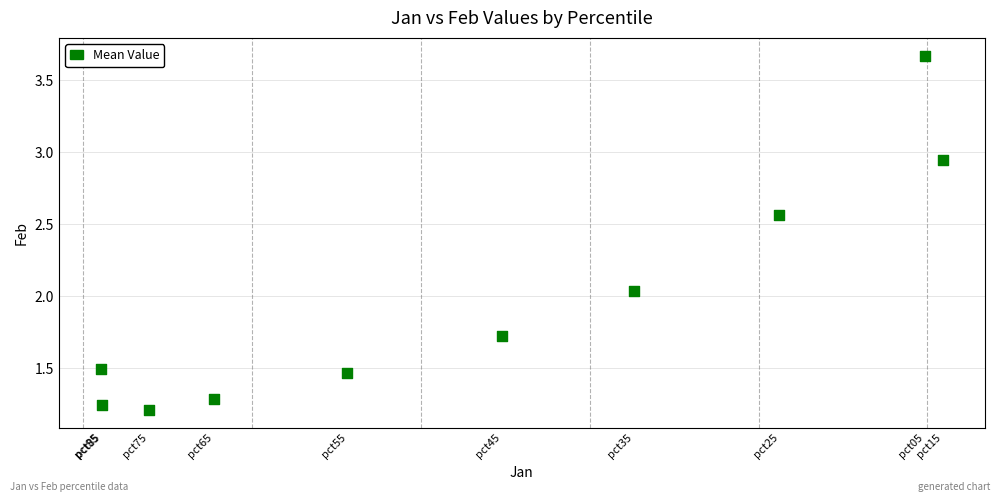

What is the range of X values (max minus min)?

2.5